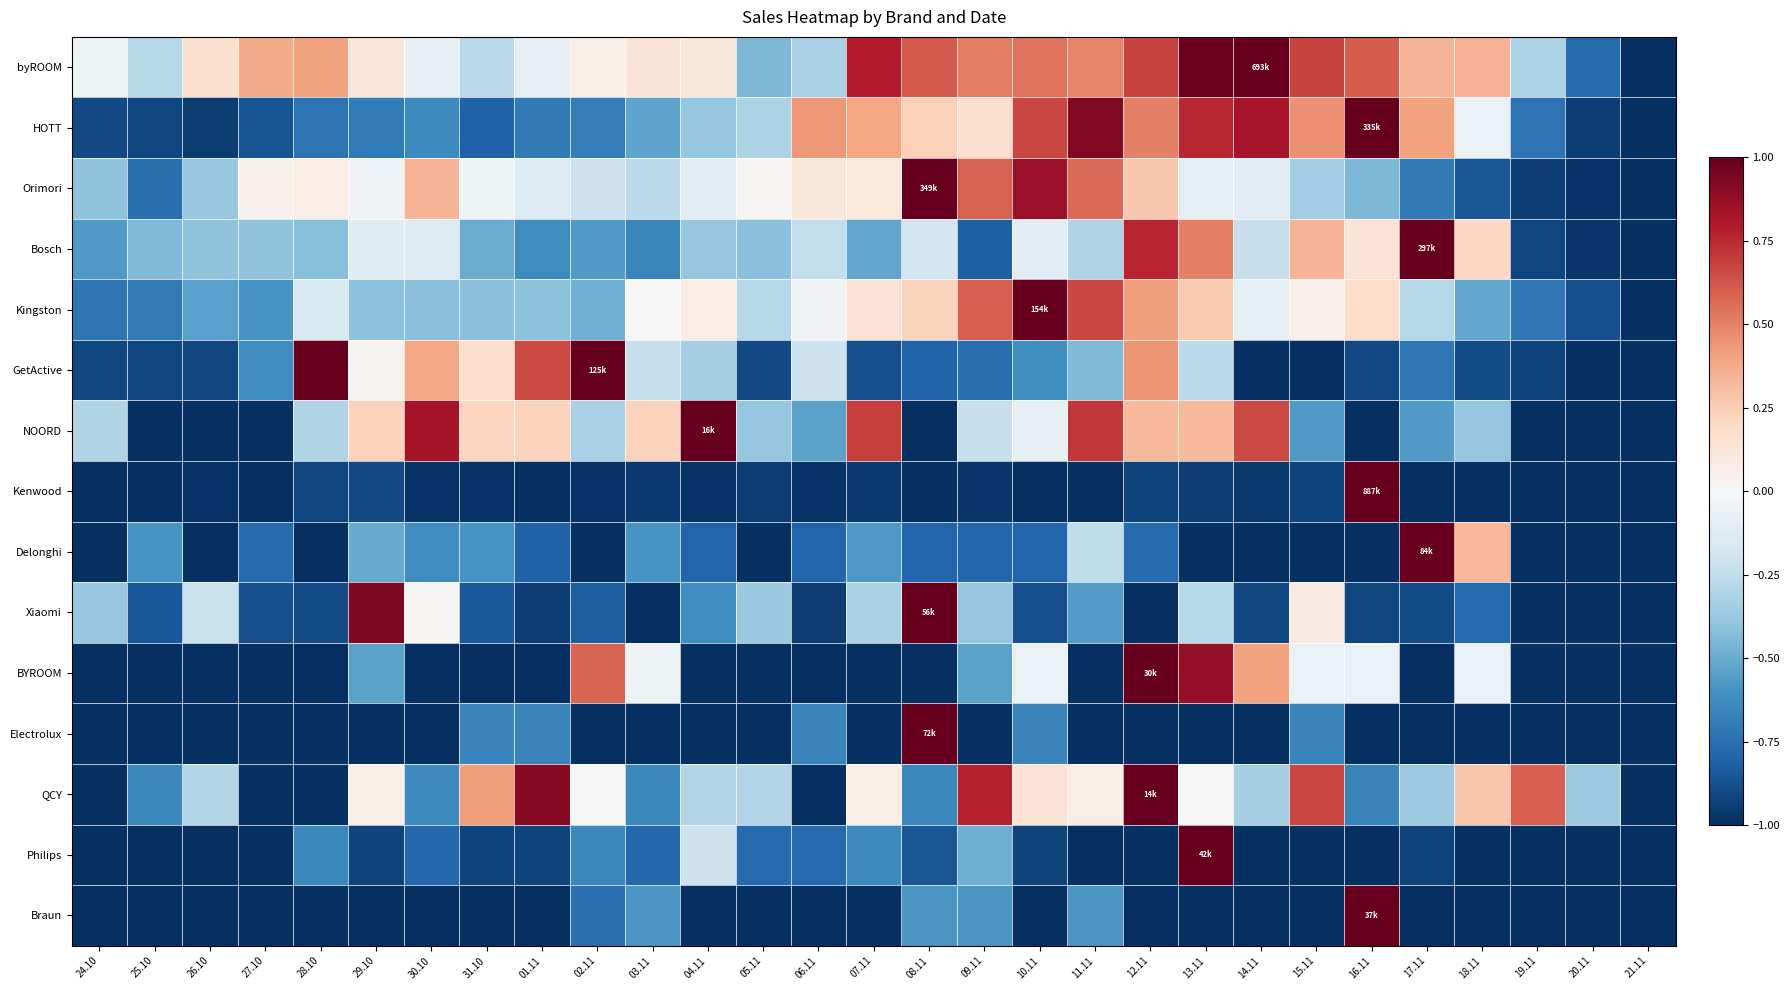

What is the total value across all series at 08.11?

-2.8